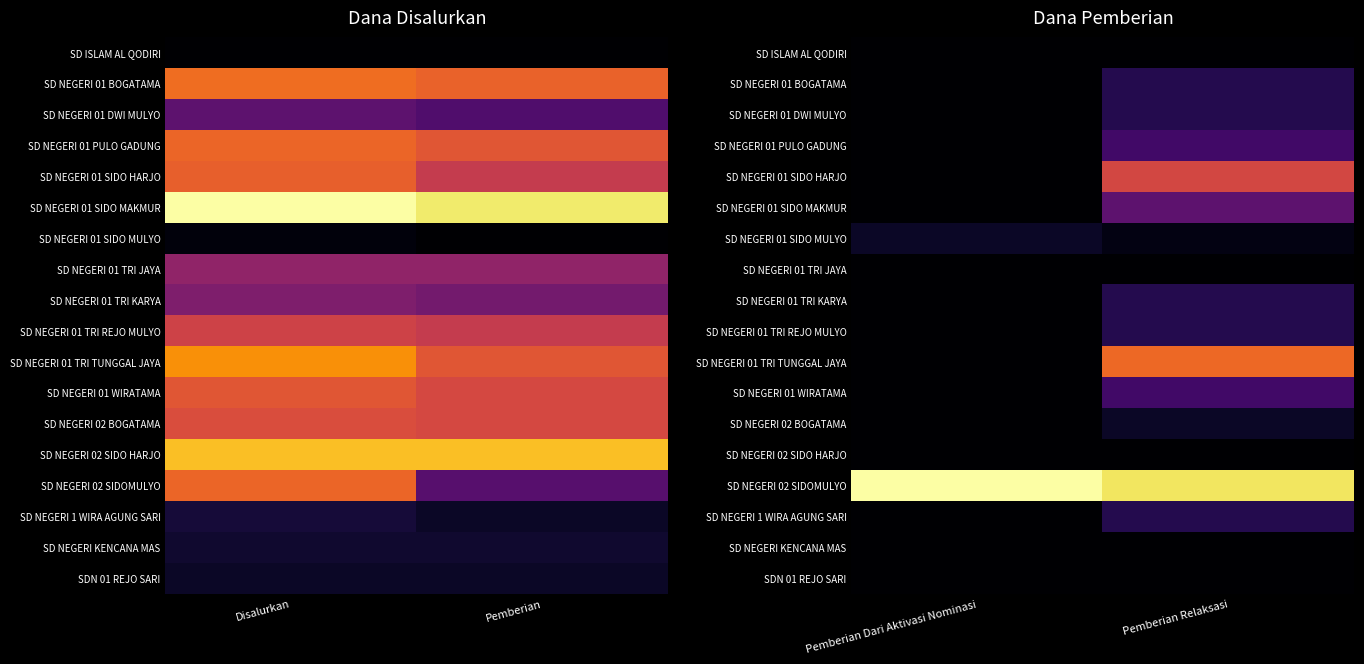

Count the number of categories in the chart.

2